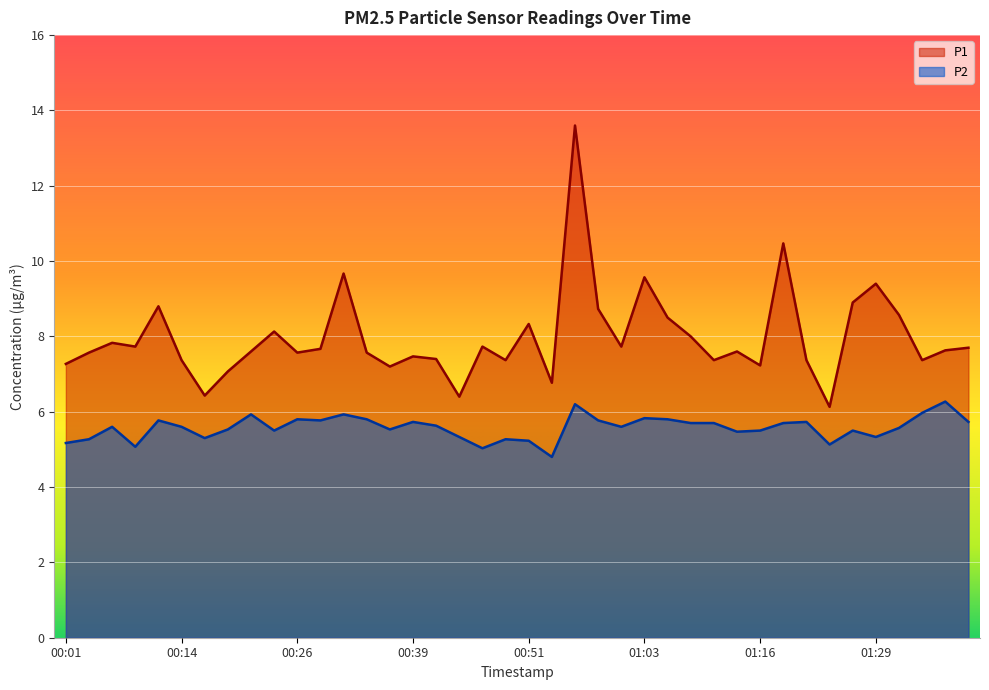

At which category does P1 reach its first local valley?

00:09